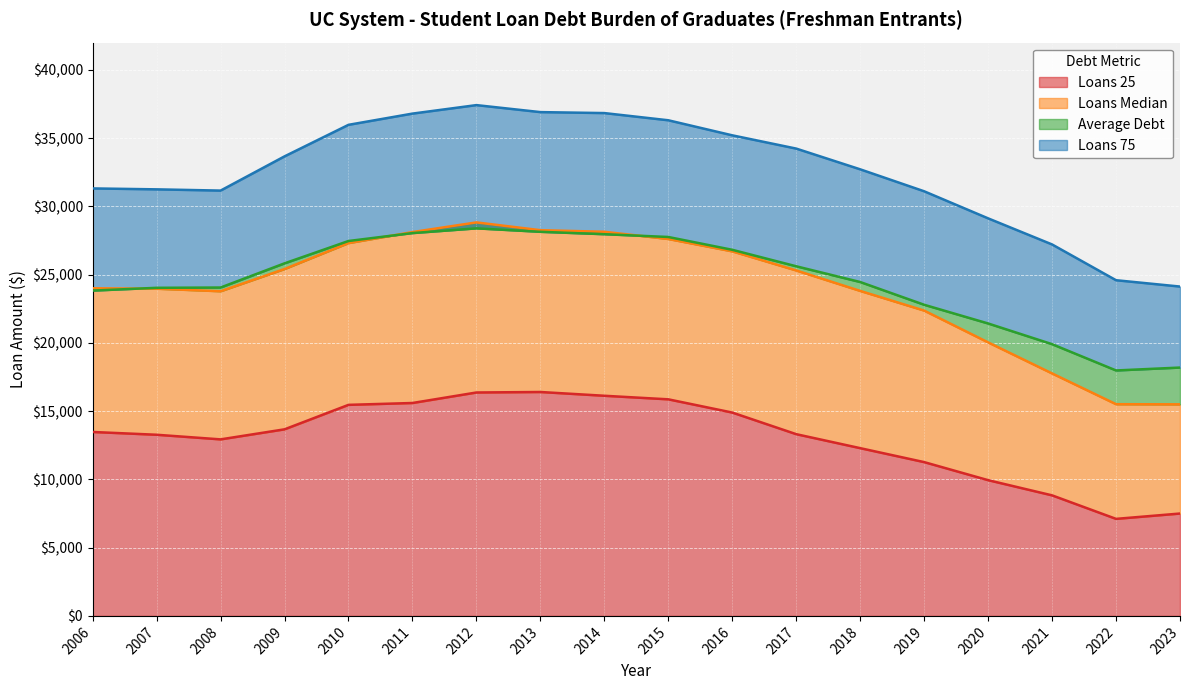

Reading left to right, transcribe all the data shown in this chart.

Loans 25: 2006=13475.2	2007=13271.2	2008=12932.8	2009=13669.1	2010=15461.8	2011=15598.0	2012=16368.0	2013=16404.0	2014=16128.0	2015=15866.9	2016=14897.2	2017=13314.0	2018=12290.0	2019=11267.0	2020=9944.4	2021=8831.5	2022=7108.8	2023=7500.0
Loans Median: 2006=24002.4	2007=23971.3	2008=23784.4	2009=25413.5	2010=27313.4	2011=28119.6	2012=28828.8	2013=28258.6	2014=28142.0	2015=27612.6	2016=26706.6	2017=25308.0	2018=23809.5	2019=22368.0	2020=20038.0	2021=17763.6	2022=15510.0	2023=15500.0
Average Debt: 2006=23832.8	2007=24036.6	2008=24057.9	2009=25829.4	2010=27466.1	2011=28046.6	2012=28392.5	2013=28139.8	2014=27963.8	2015=27760.2	2016=26821.0	2017=25614.0	2018=24460.3	2019=22793.8	2020=21423.4	2021=19907.1	2022=17981.6	2023=18194.1
Loans 75: 2006=31318.3	2007=31250.2	2008=31159.4	2009=33667.0	2010=35977.1	2011=36799.9	2012=37422.0	2013=36909.0	2014=36838.4	2015=36310.9	2016=35208.0	2017=34236.0	2018=32717.3	2019=31108.8	2020=29125.0	2021=27213.4	2022=24593.2	2023=24128.5